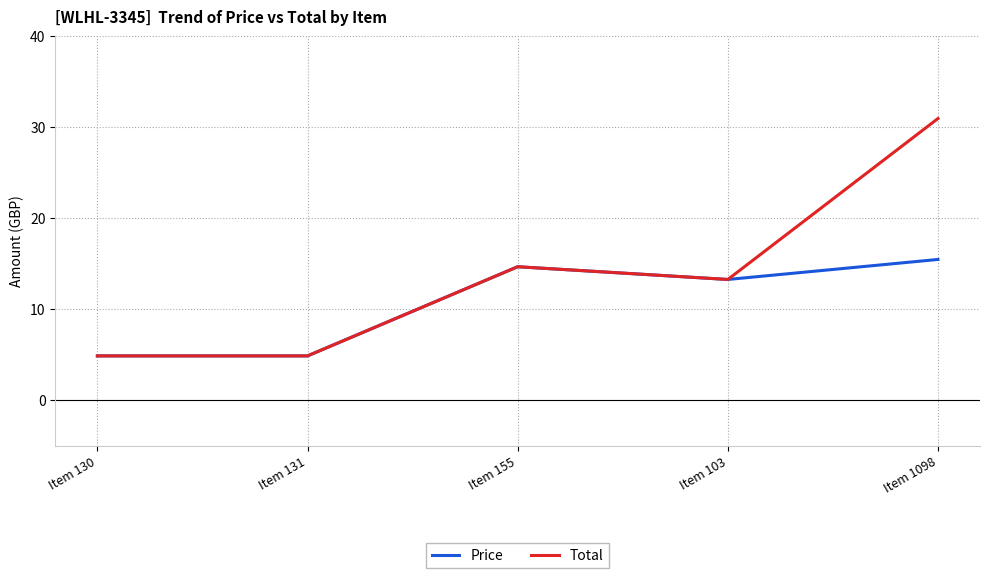

Which series changed the most between Item 130 and Item 1098?

Total